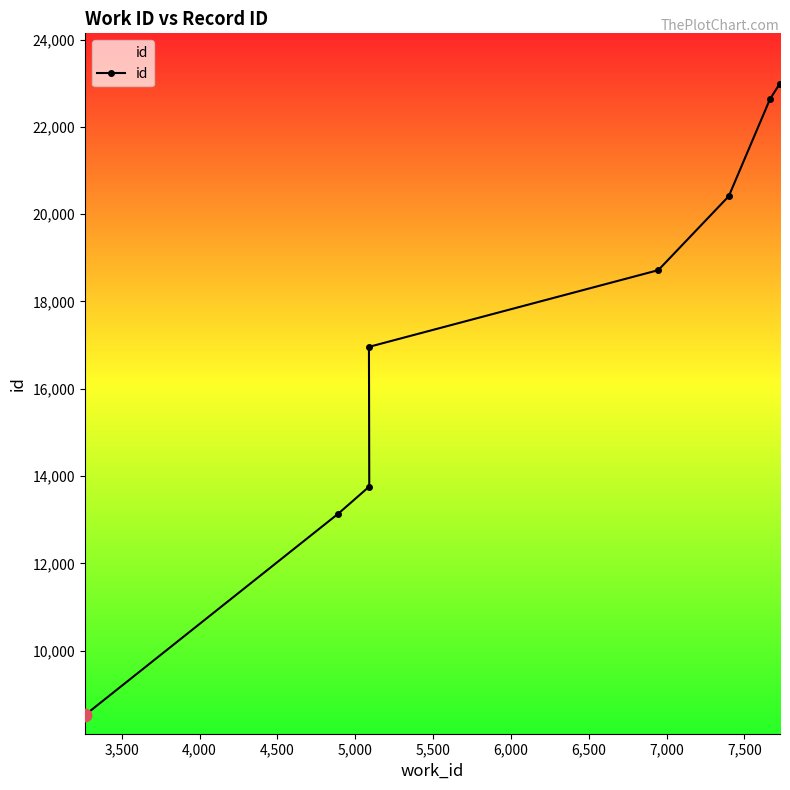

What is the difference between the maximum and minimum values?

14474